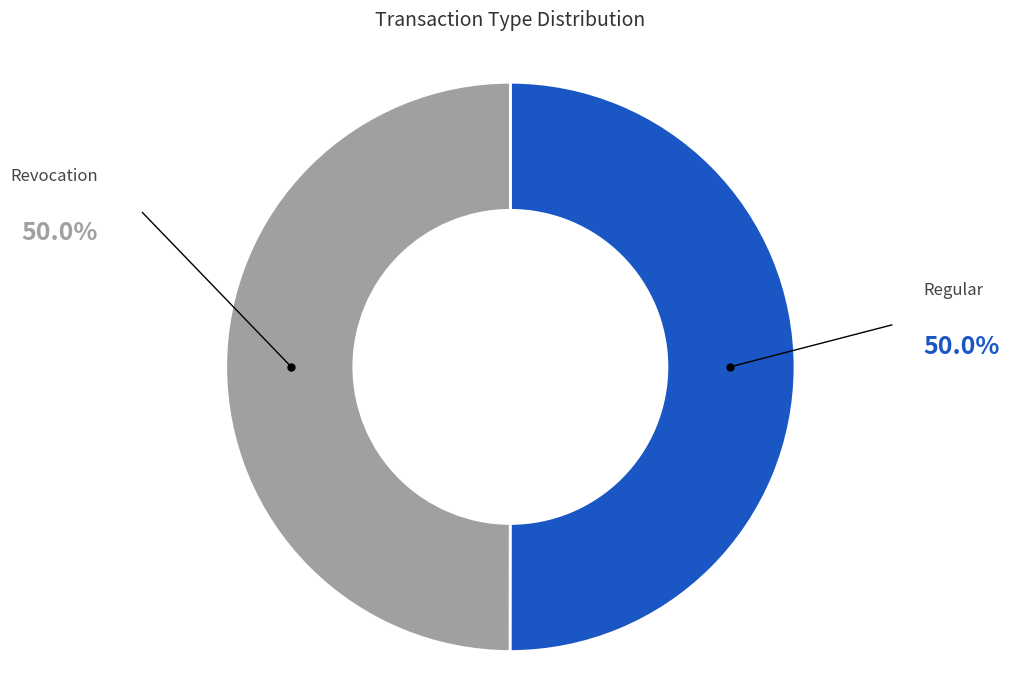

What is the ratio of the value at Revocation to the value at Regular?

1.0